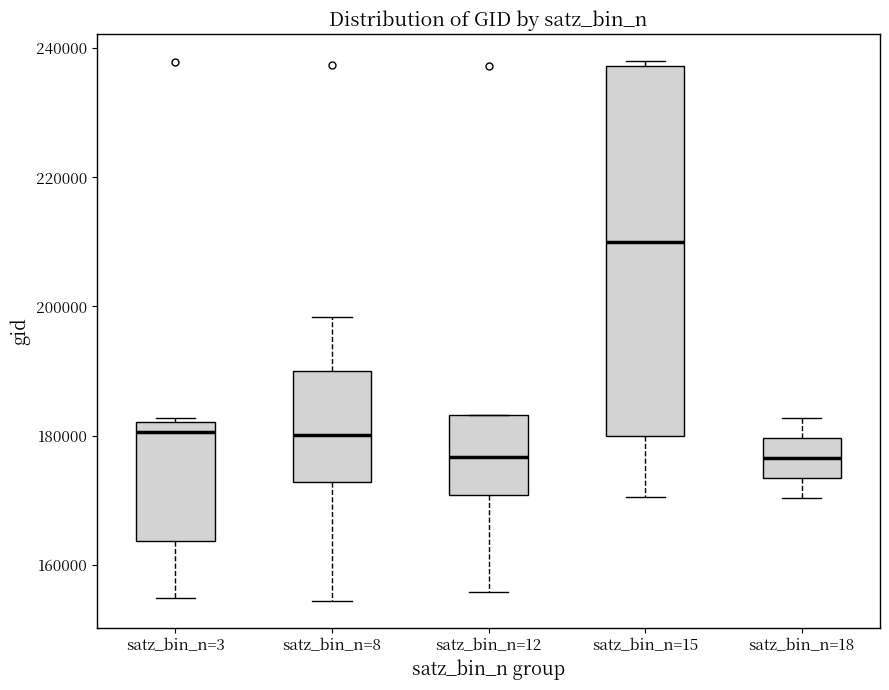

Where is the upper edge of the box for satz_bin_n=8 on the y-axis? The values are not printed on the chart, so give them approximately, as read against the axis.

190000